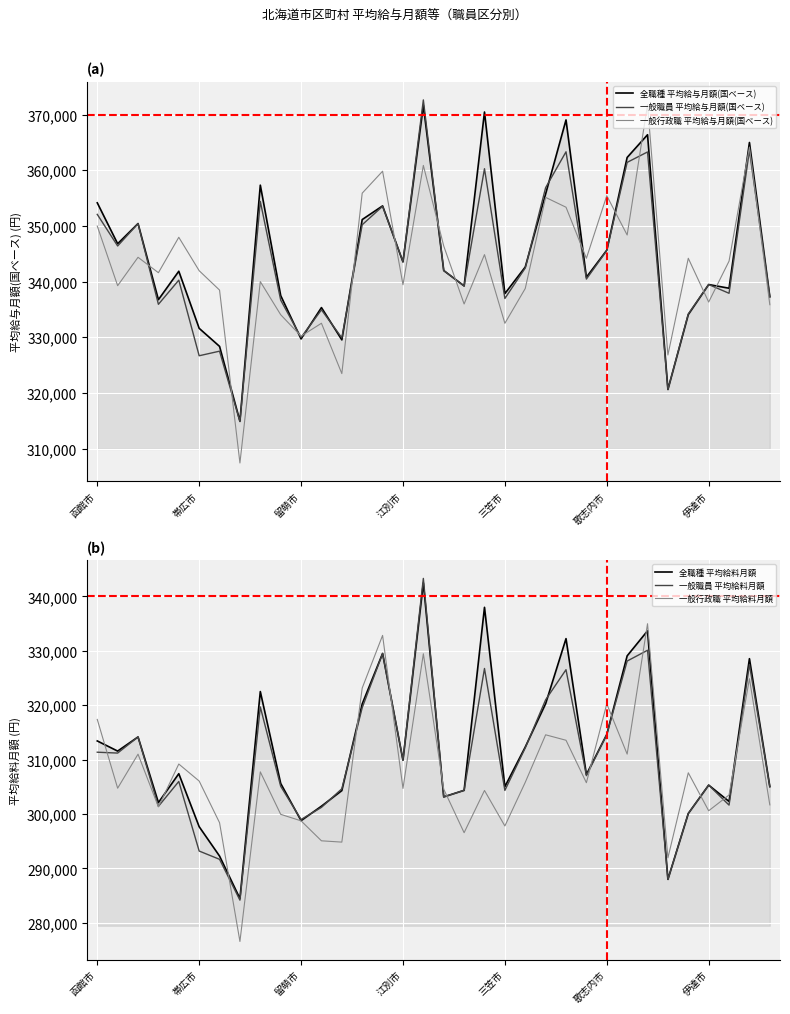

What are all the series names shown in the legend?

全職種 平均給与月額(国ベース), 一般職員 平均給与月額(国ベース), 一般行政職 平均給与月額(国ベース), 全職種 平均給料月額, 一般職員 平均給料月額, 一般行政職 平均給料月額